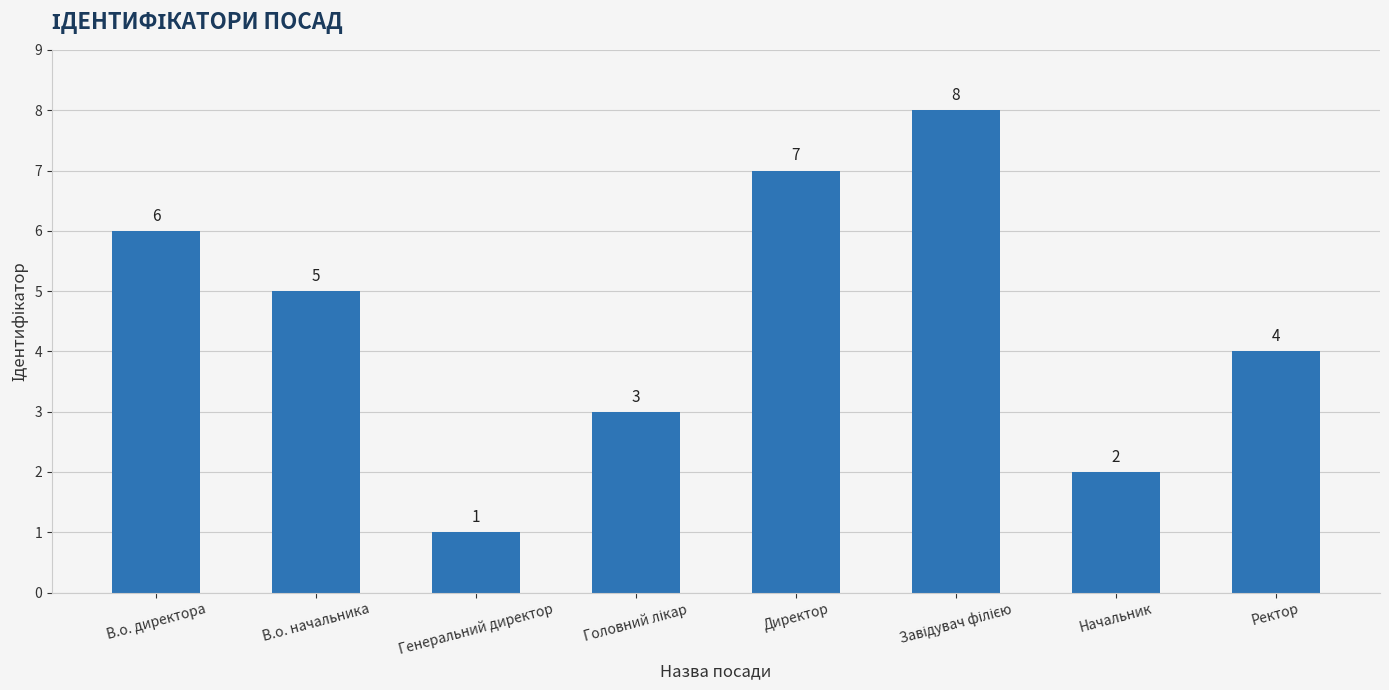

Reading left to right, list all the values displayed in this chart.

6	5	1	3	7	8	2	4